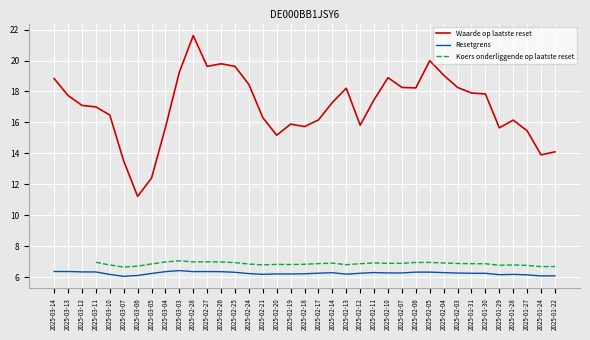

At which category does Waarde op laatste reset reach its first local valley?

2025-03-06